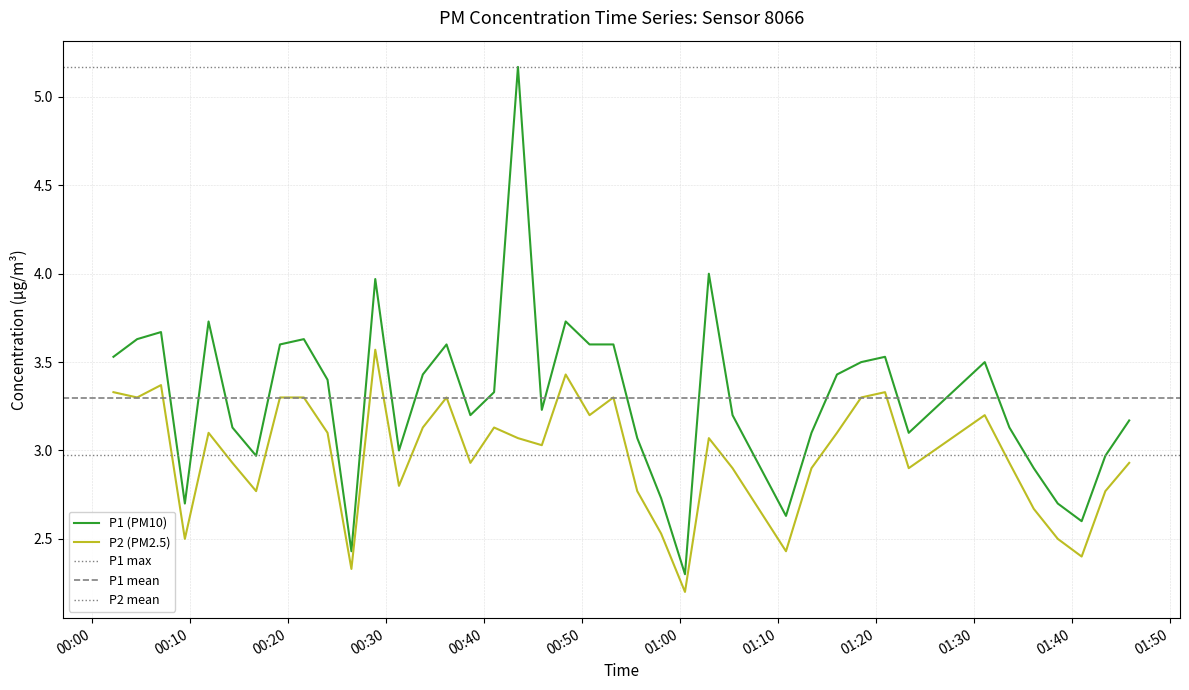

True or false: P1 and P2 intersect in this chart.

False